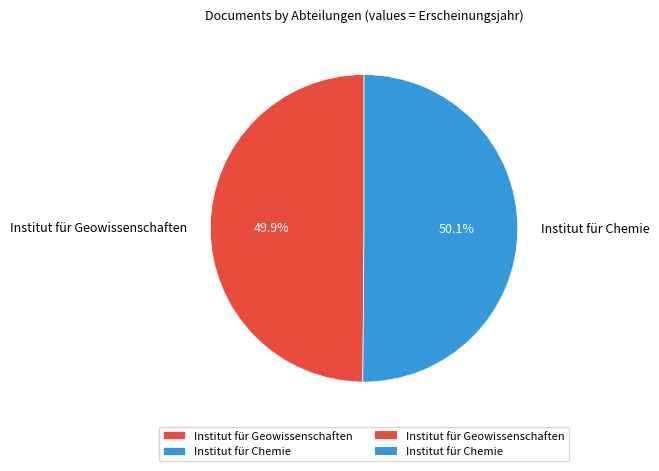

True or false: Institut für Chemie accounts for 36% of the total.

False